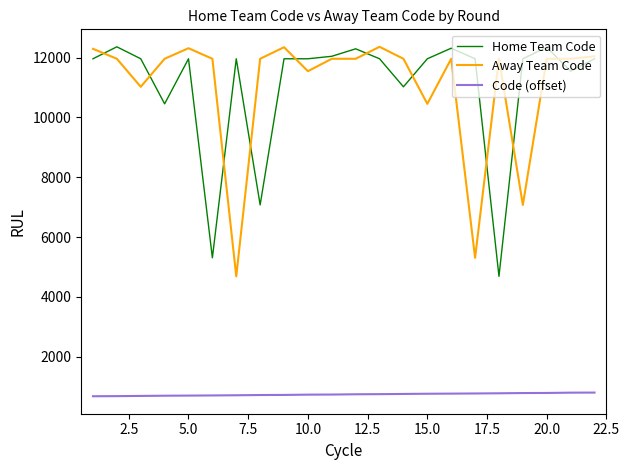

What are all the series names shown in the legend?

Home Team Code, Away Team Code, Code (offset)